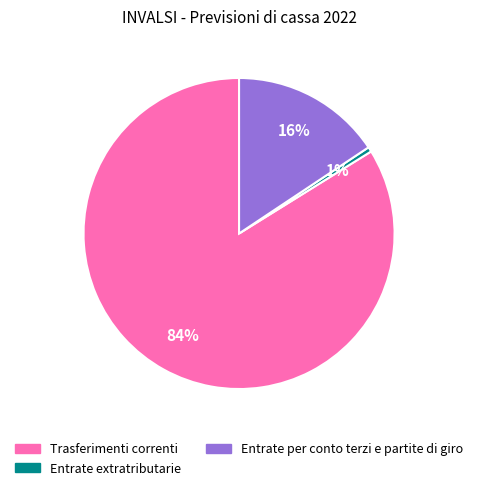

To the nearest percent, what portion does Entrate extratributarie represent?

1%